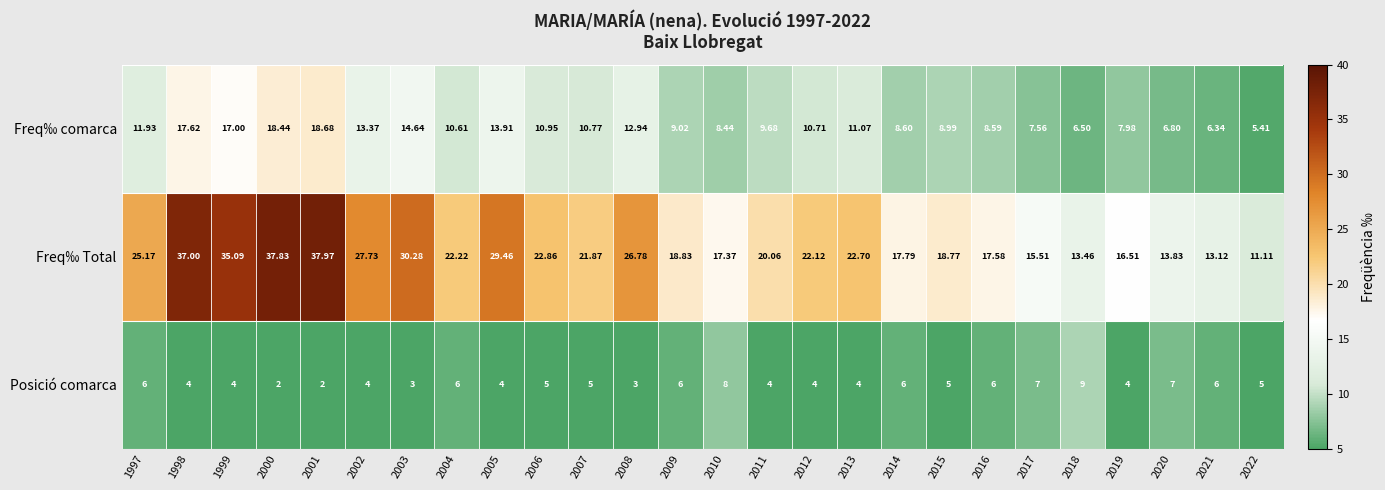

How many data points does each series have?

26